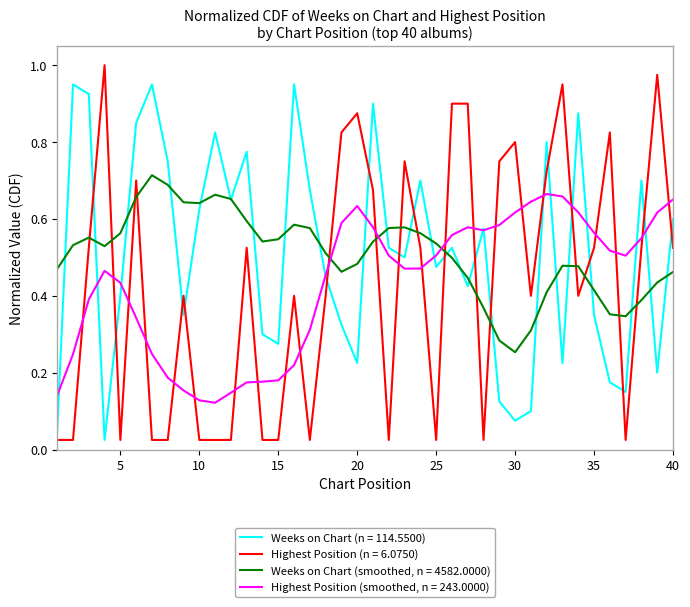

Which series has the largest range (max minus min)?

Highest Position (n = 6.0750)